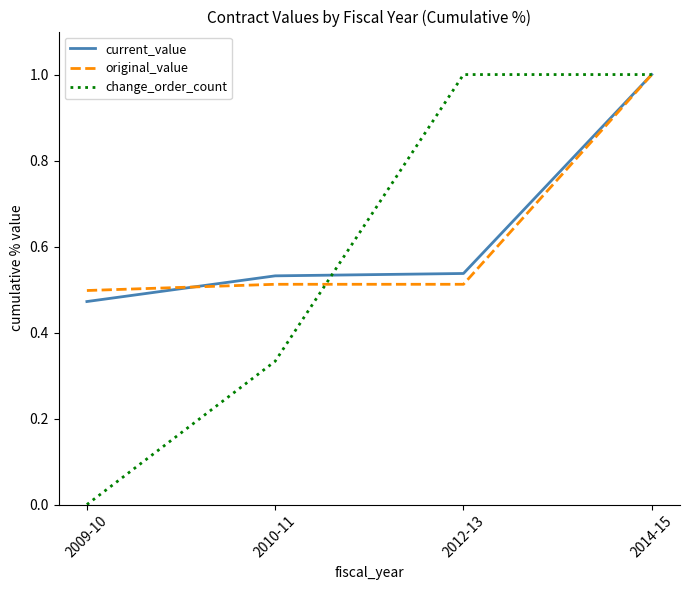

What is the difference between the maximum and minimum values in the change_order_count series?

1.0